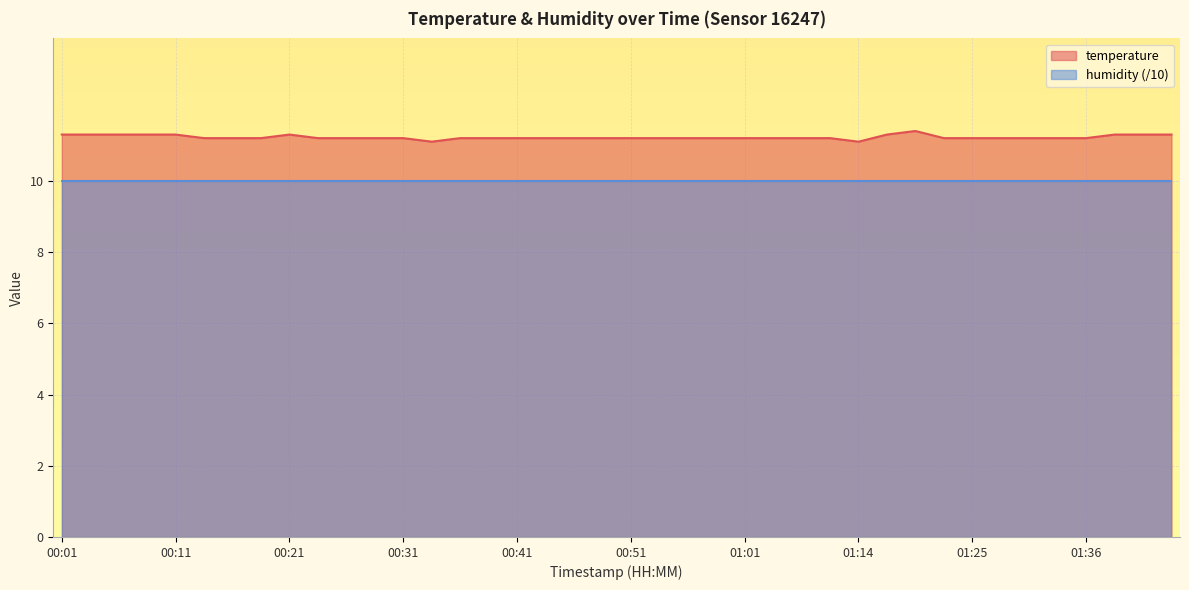

How many categories are shown in the chart?

40